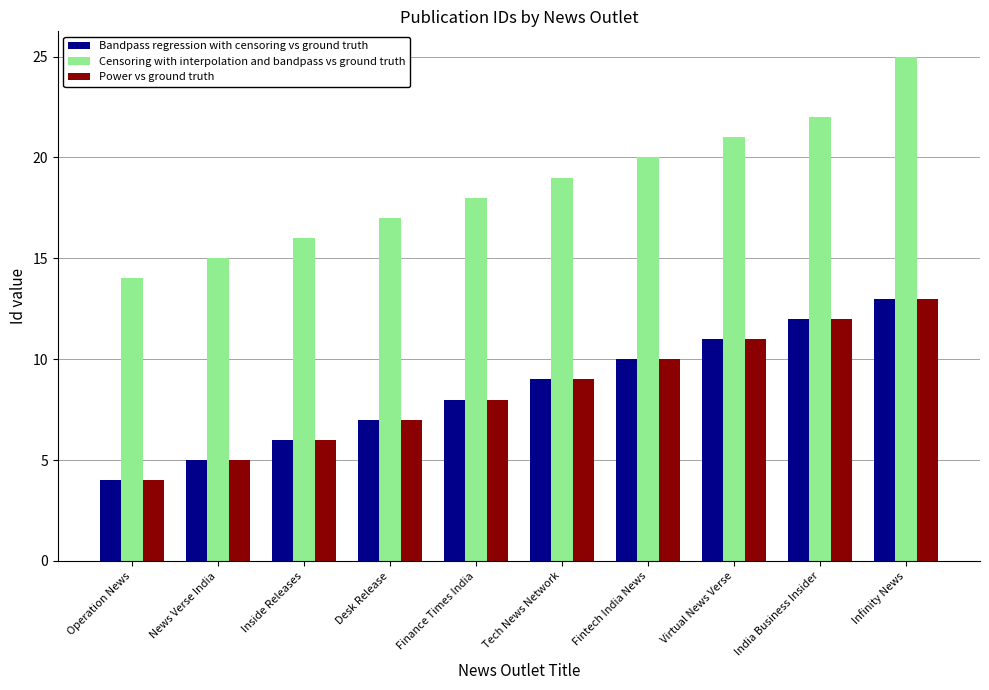

The Bandpass regression with censoring vs ground truth series shows 6 at India Business Insider. True or false?

False